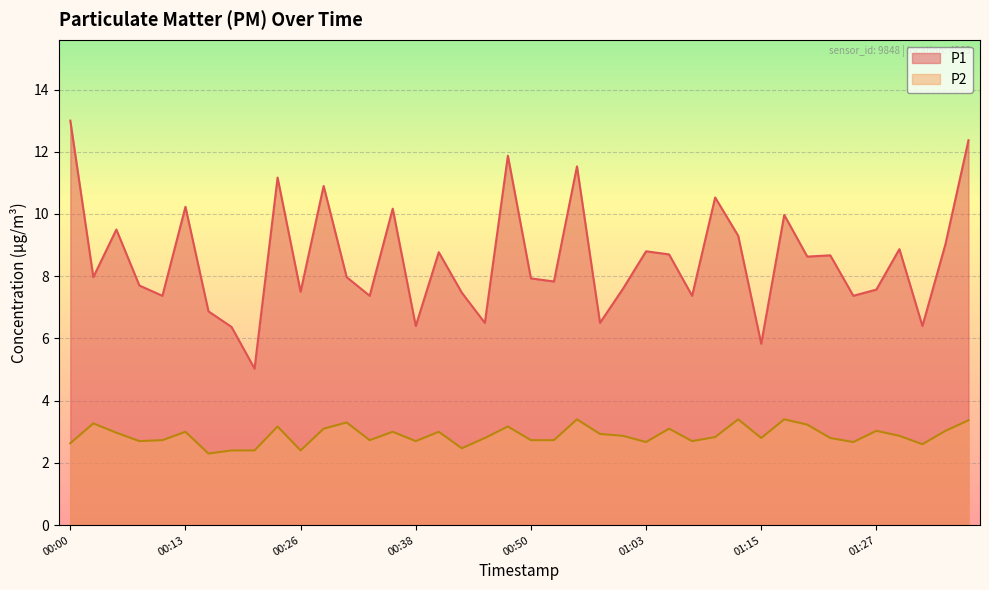

Reading left to right, list all the values displayed in this chart.

P1: 00:00=13.0	00:03=8.0	00:05=9.5	00:08=7.7	00:10=7.4	00:13=10.2	00:15=6.9	00:18=6.4	00:21=5.0	00:23=11.2	00:26=7.5	00:28=10.9	00:31=8.0	00:33=7.4	00:36=10.2	00:38=6.4	00:40=8.8	00:43=7.5	00:45=6.5	00:48=11.9	00:50=7.9	00:53=7.8	00:55=11.5	00:58=6.5	01:00=7.6	01:03=8.8	01:05=8.7	01:07=7.4	01:10=10.5	01:12=9.3	01:15=5.8	01:17=10.0	01:20=8.6	01:22=8.7	01:25=7.4	01:27=7.6	01:30=8.9	01:32=6.4	01:34=9.0	01:37=12.4
P2: 00:00=2.6	00:03=3.3	00:05=3.0	00:08=2.7	00:10=2.7	00:13=3.0	00:15=2.3	00:18=2.4	00:21=2.4	00:23=3.2	00:26=2.4	00:28=3.1	00:31=3.3	00:33=2.7	00:36=3.0	00:38=2.7	00:40=3.0	00:43=2.5	00:45=2.8	00:48=3.2	00:50=2.7	00:53=2.7	00:55=3.4	00:58=2.9	01:00=2.9	01:03=2.7	01:05=3.1	01:07=2.7	01:10=2.8	01:12=3.4	01:15=2.8	01:17=3.4	01:20=3.2	01:22=2.8	01:25=2.7	01:27=3.0	01:30=2.9	01:32=2.6	01:34=3.0	01:37=3.4